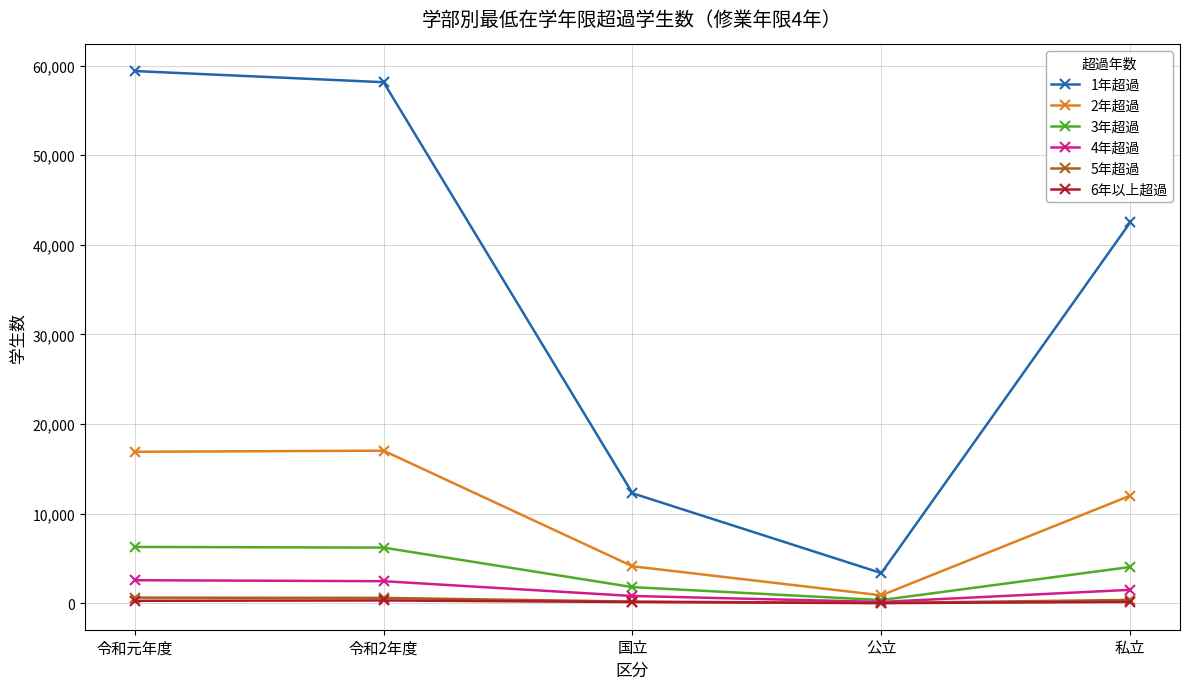

True or false: 1年超過 has more than 2 points higher than both neighbors.

False